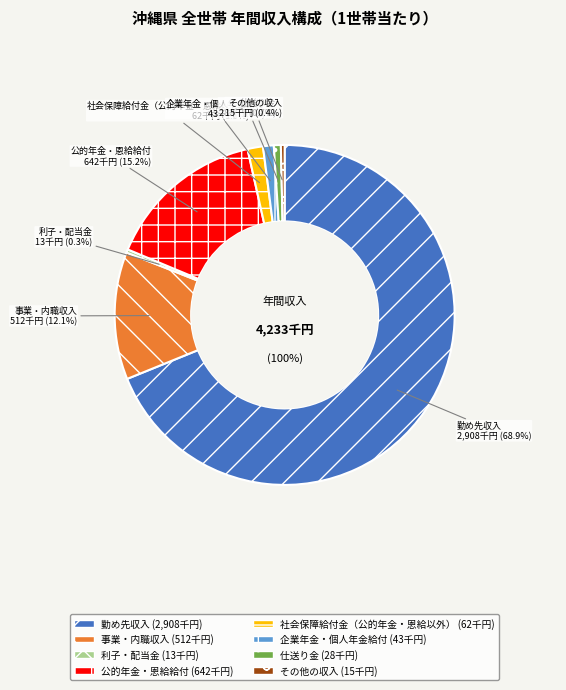

Which slice is the largest?

勤め先収入